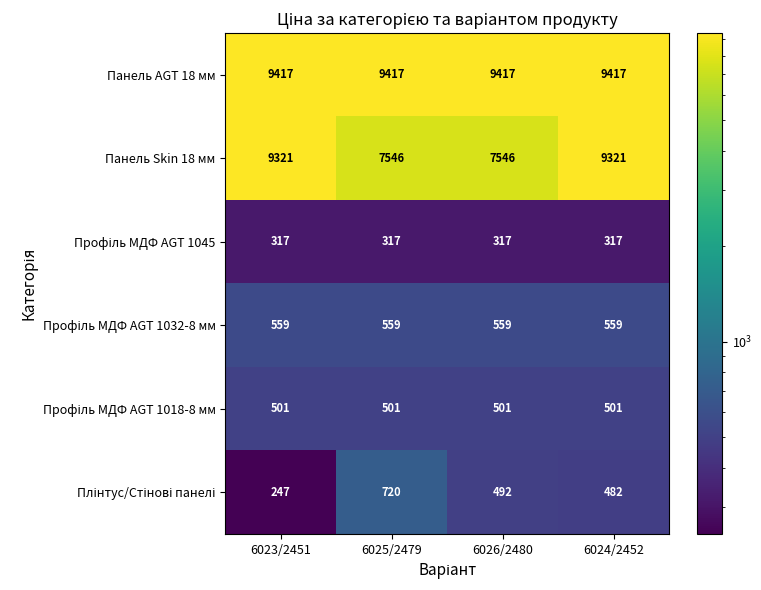

Is it true that Панель Skin 18 мм equals 7546 at 6025/2479?

True